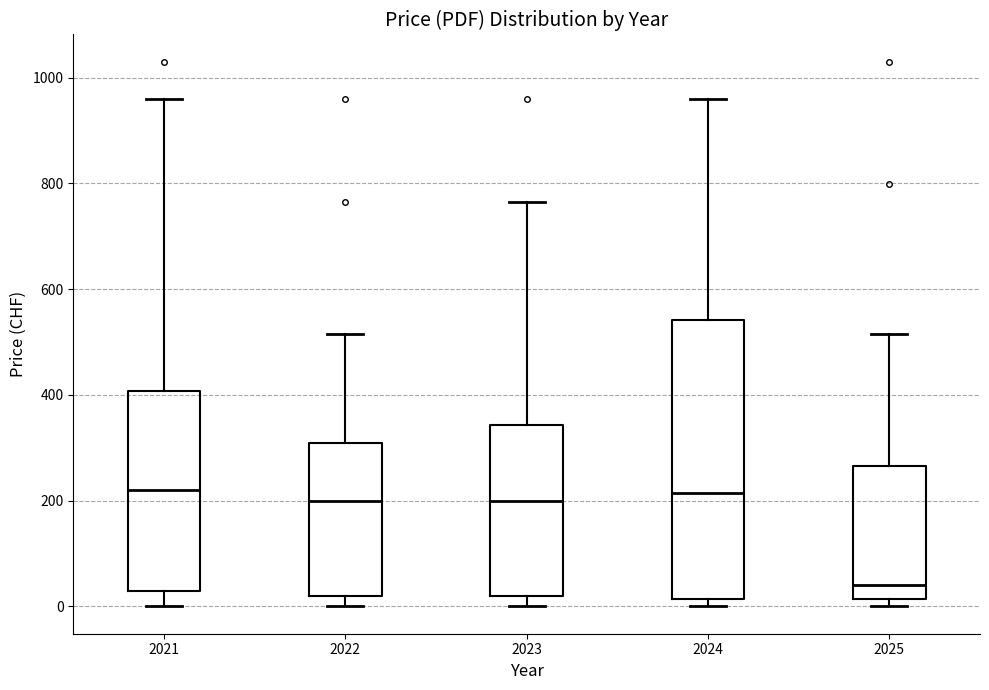

Reading left to right, read every box against the y-axis: the position of its median line, the range the box covers, and the ends of its whiskers. The values are not printed on the chart, so give them approximately, as read against the axis.

2021: median 220, box 40 to 400, whiskers 0 to 960
2022: median 200, box 20 to 320, whiskers 0 to 520
2023: median 200, box 20 to 340, whiskers 0 to 760
2024: median 220, box 20 to 540, whiskers 0 to 960
2025: median 40, box 20 to 260, whiskers 0 to 520